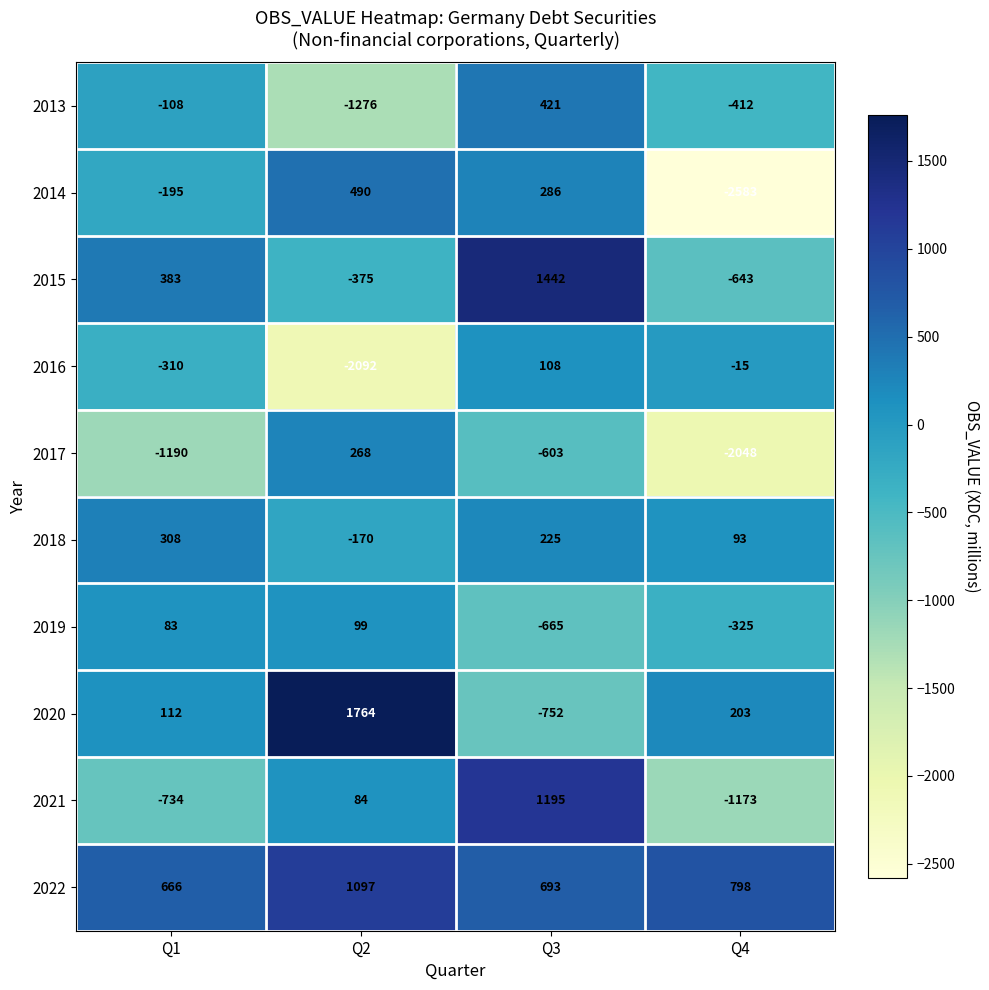

Which series has the largest total across all categories?

2022